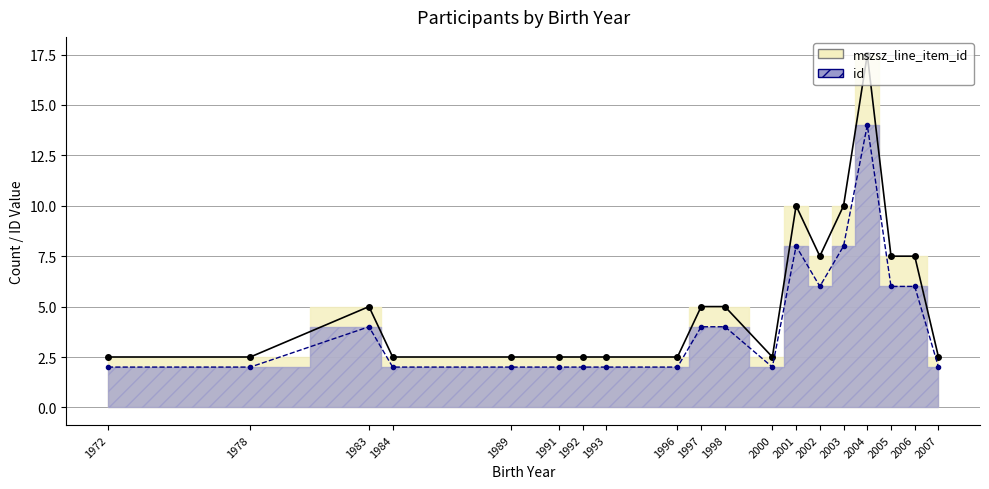

What are all the series names shown in the legend?

mszsz_line_item_id (line), id (line)